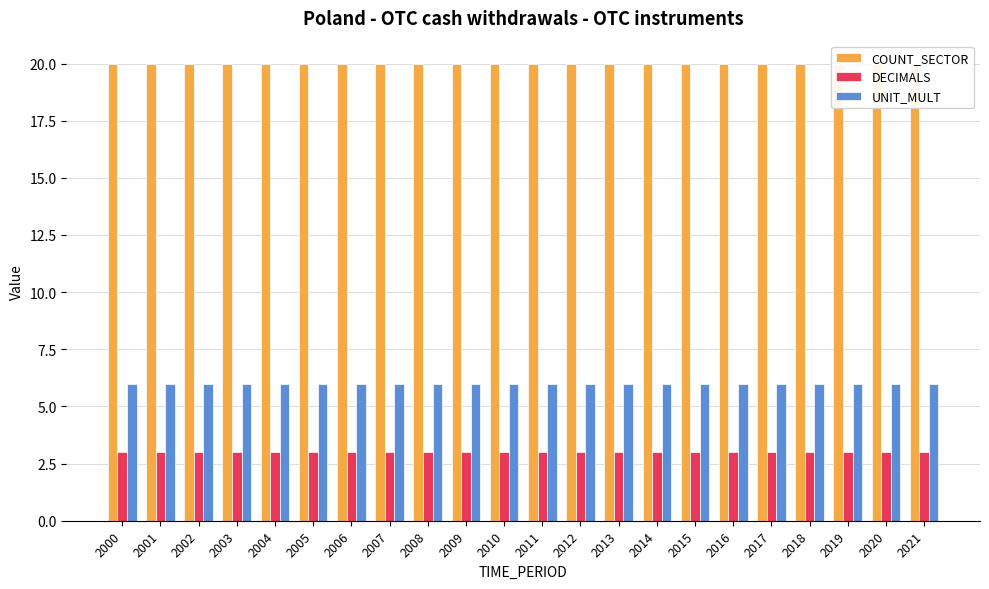

What is the lowest value of the COUNT_SECTOR series?

20